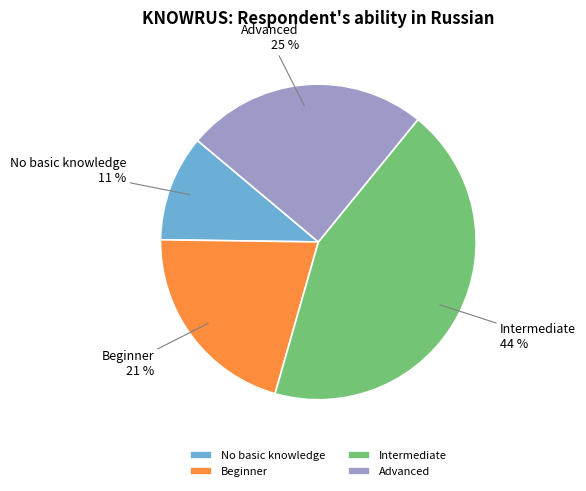

Is the sum of No basic knowledge and Intermediate greater than half?

Yes